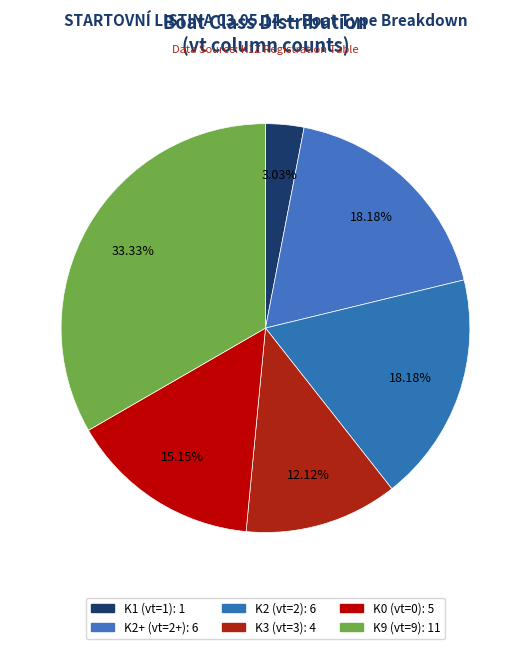

Which slice is the smallest?

1